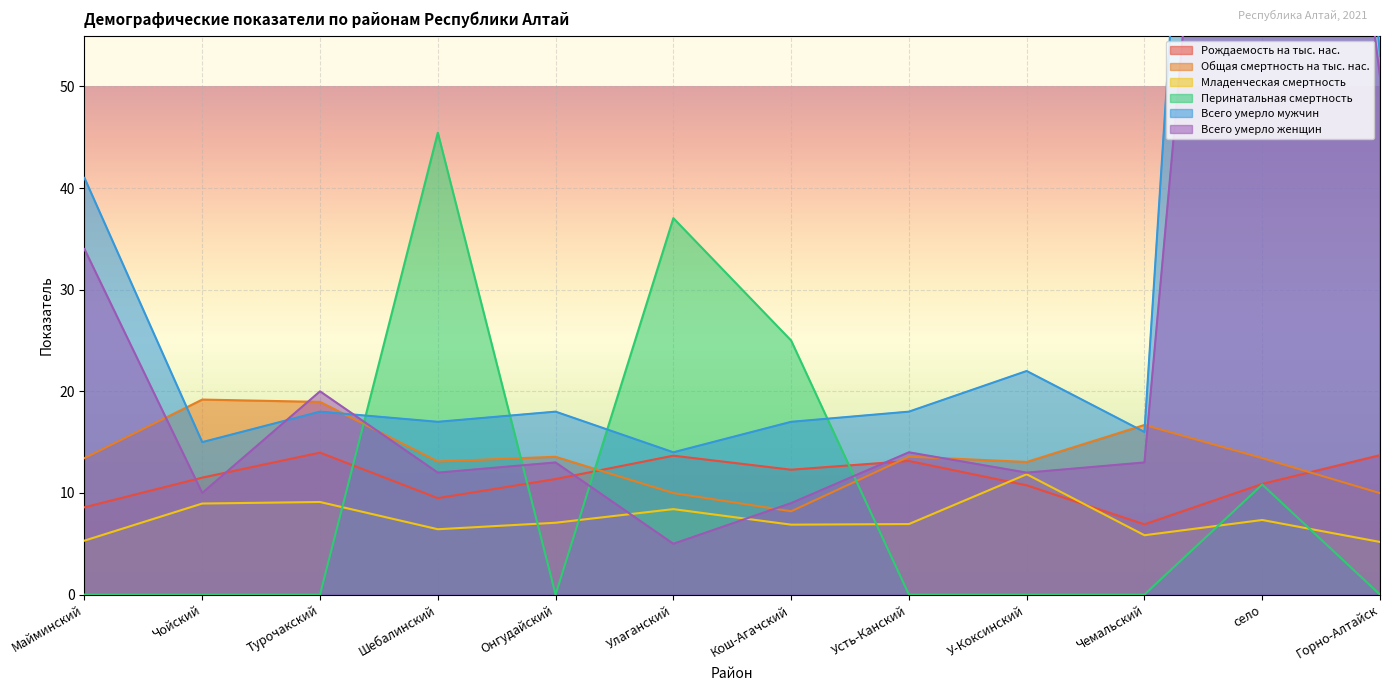

How many lines are shown in the chart?

6